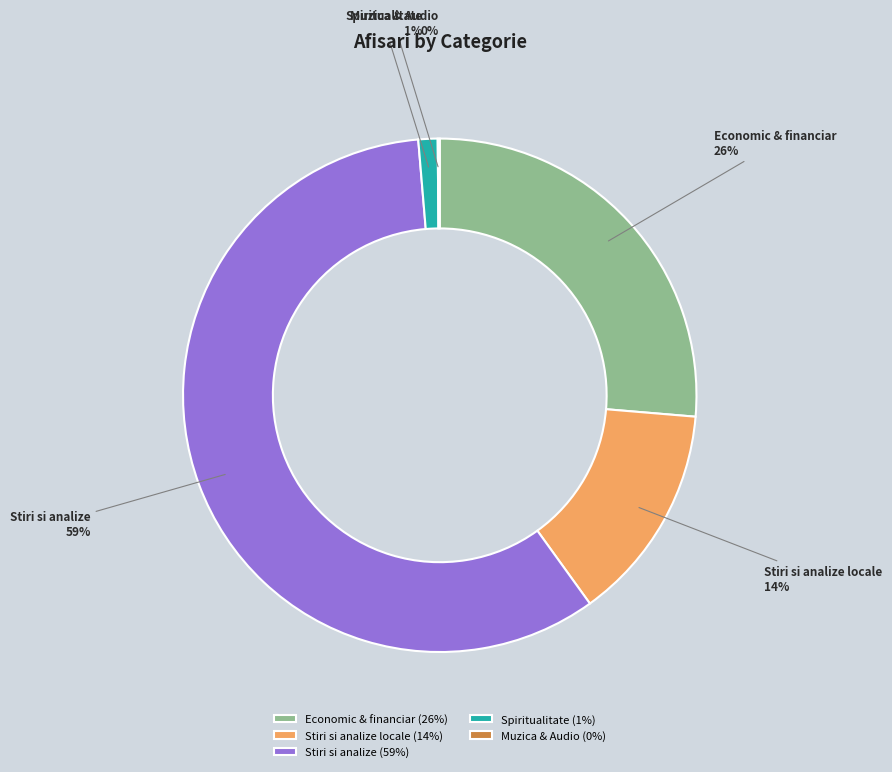

To the nearest percent, what is the average slice percentage?

20%